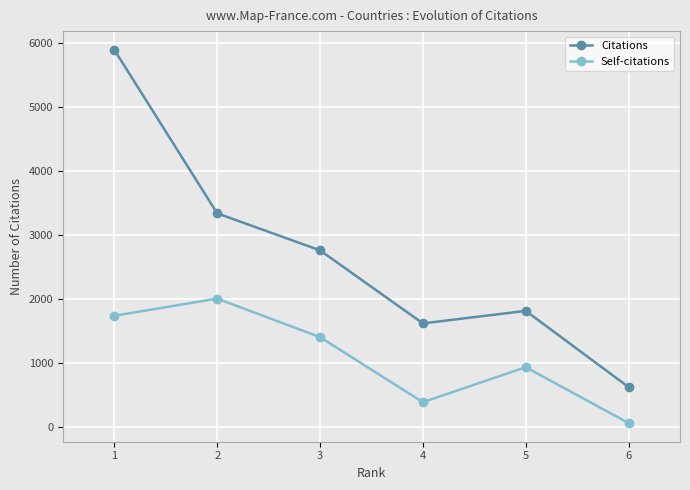

Rank the categories by Self-citations value from highest to lowest.

2, 1, 3, 5, 4, 6